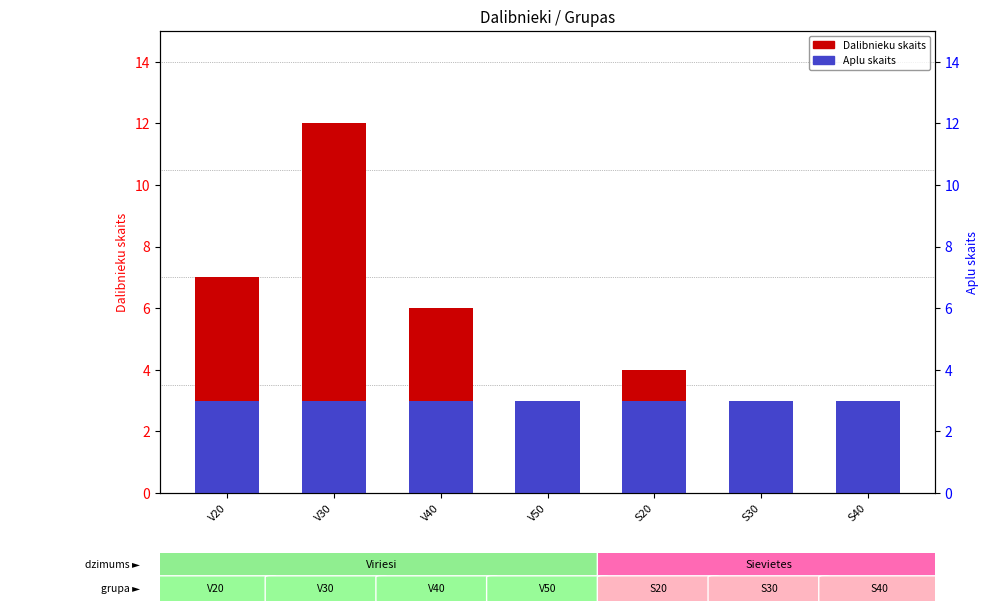

Are the bars horizontal?

No